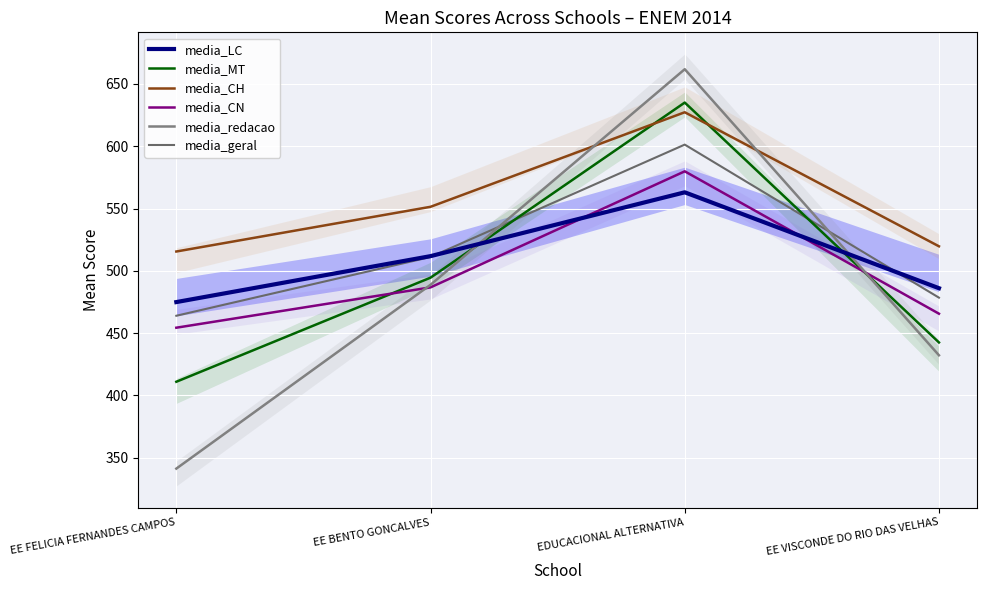

Which category has the highest value in the media_LC series?

EDUCACIONAL ALTERNATIVA